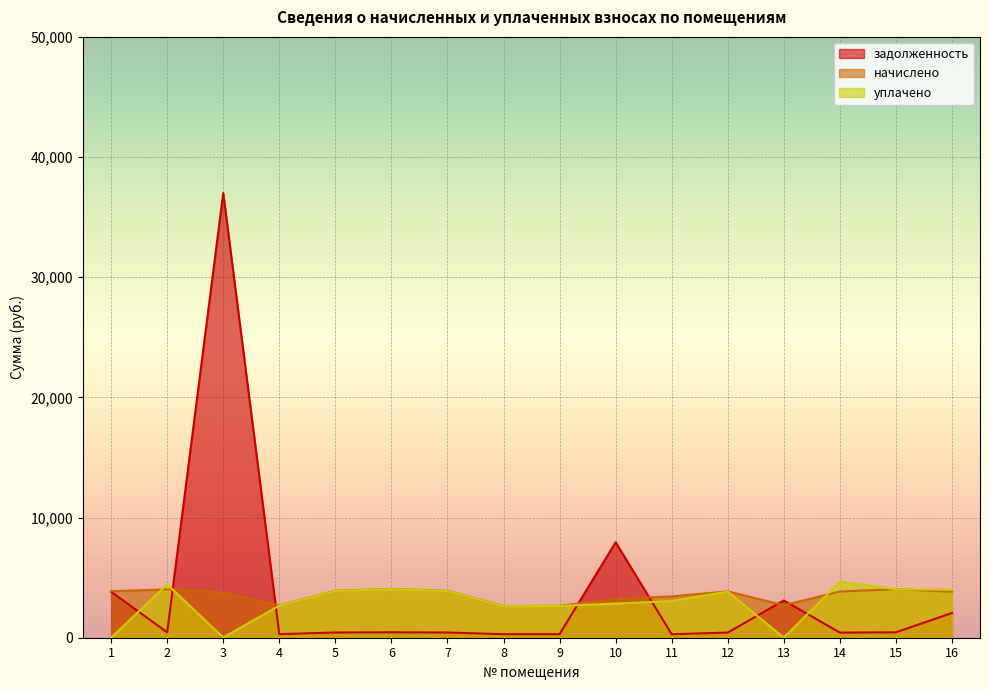

How many values in the уплачено series exceed 3838?

8